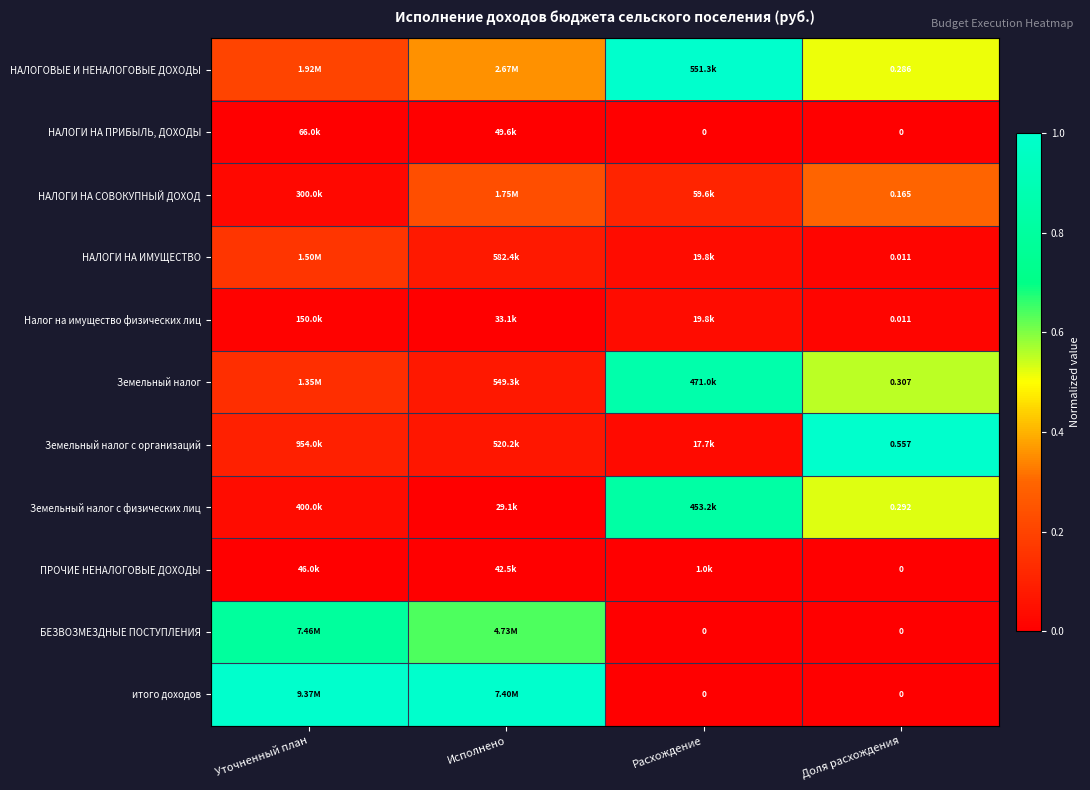

Is the value of Земельный налог at Доля расхождения greater than the value of НАЛОГИ НА ПРИБЫЛЬ, ДОХОДЫ at Доля расхождения?

Yes